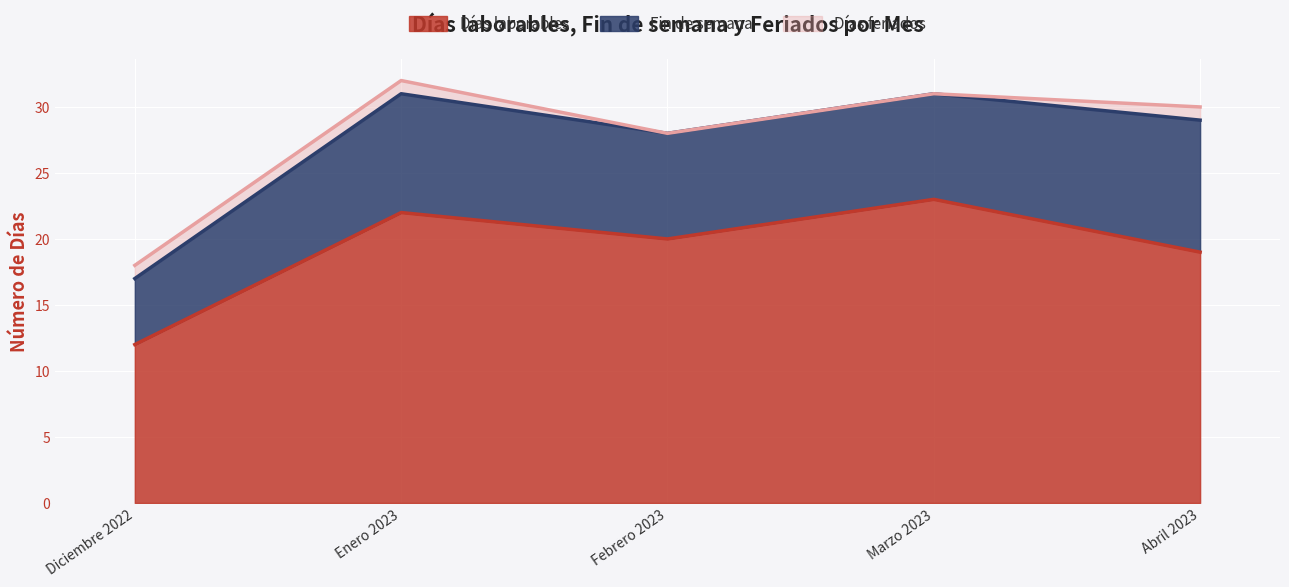

What is the total value across all series at Febrero 2023?

28